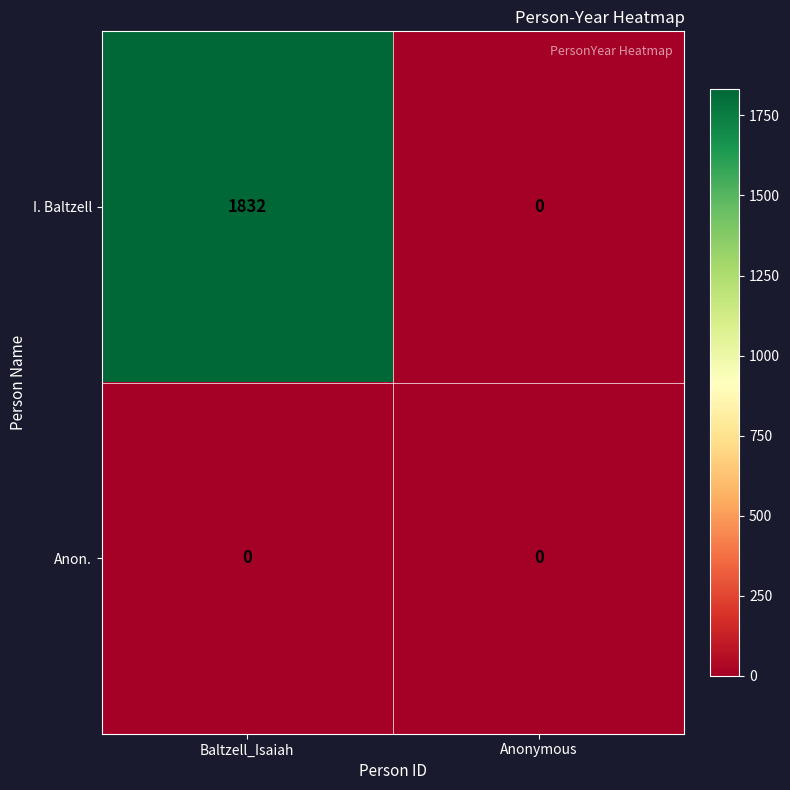

Which category has the highest value in the I. Baltzell series?

Baltzell_Isaiah